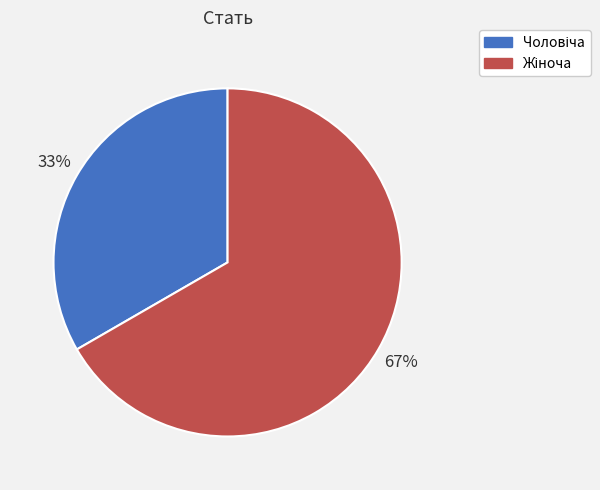

Is there any slice that represents more than half of the pie?

Yes